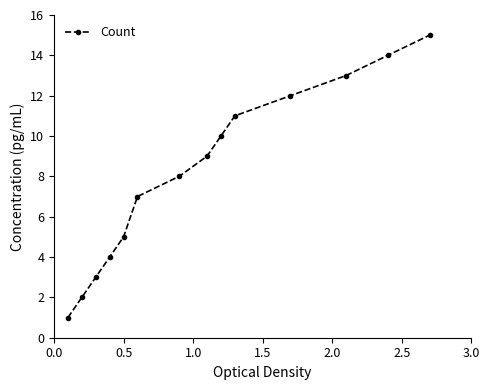

What is the greatest value displayed?

15